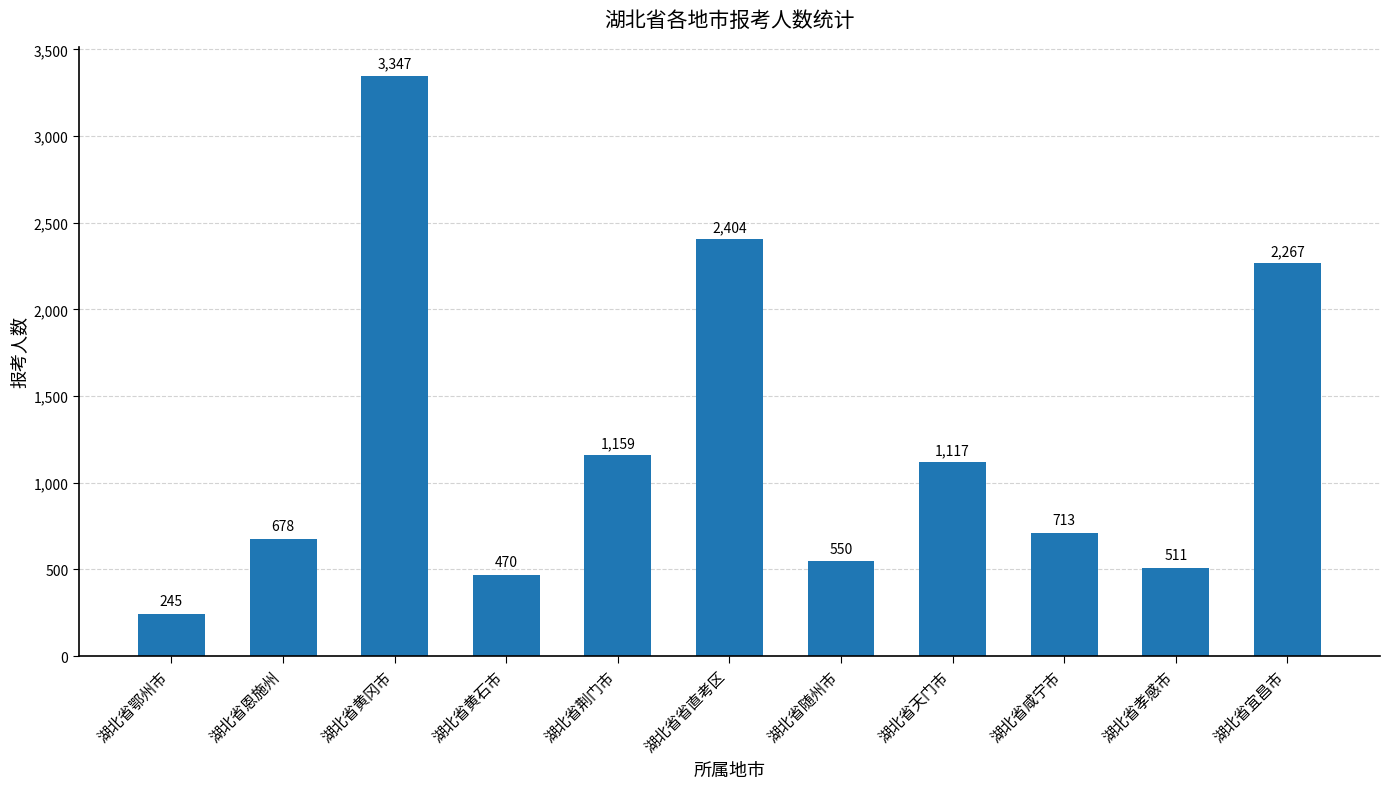

Between 湖北省黄冈市 and 湖北省随州市, which is larger?

湖北省黄冈市